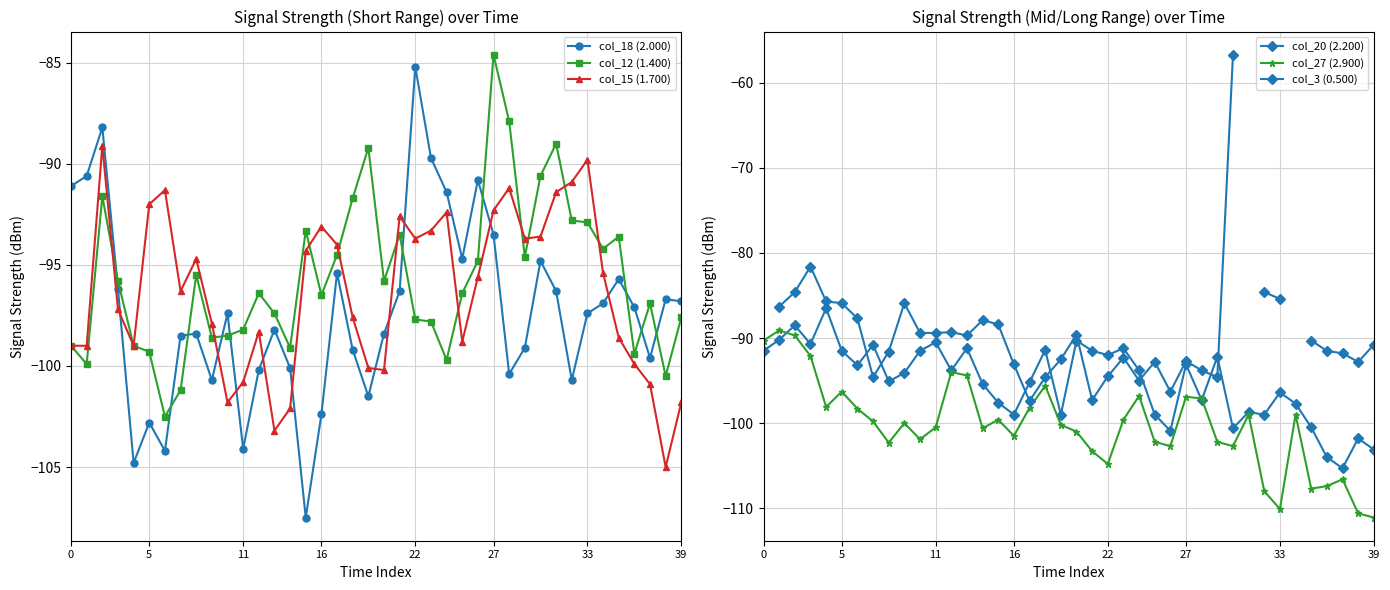

Read the col_18 (2.000) value at 22.

-85.2